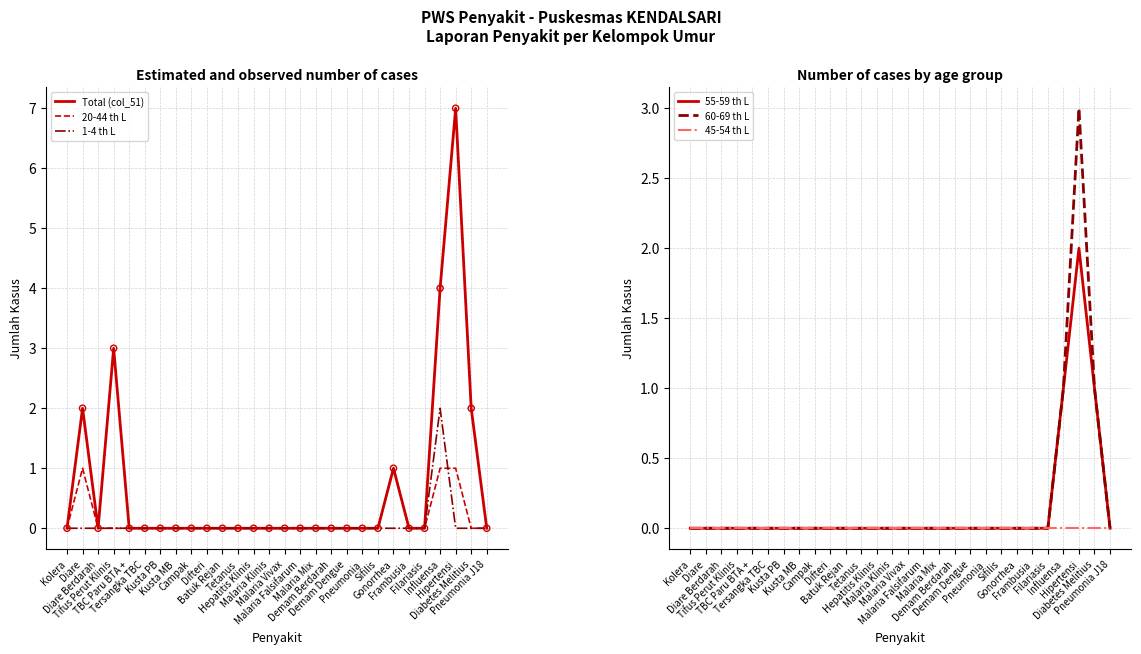

What is the total value across all series at Hipertensi?

13